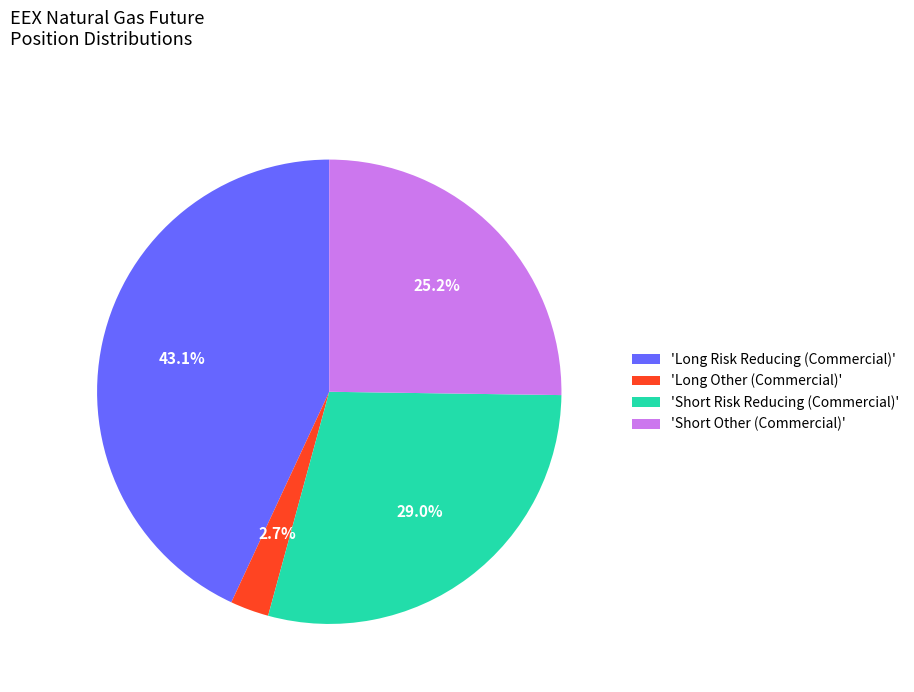

Does any single category account for the majority?

No